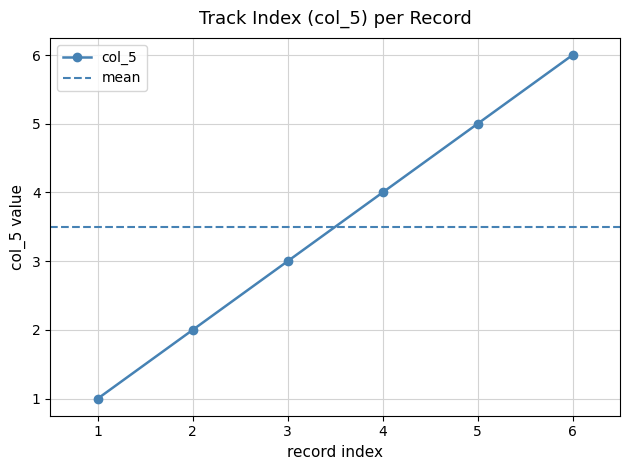

Is it true that col_5 equals 2 at 2?

True